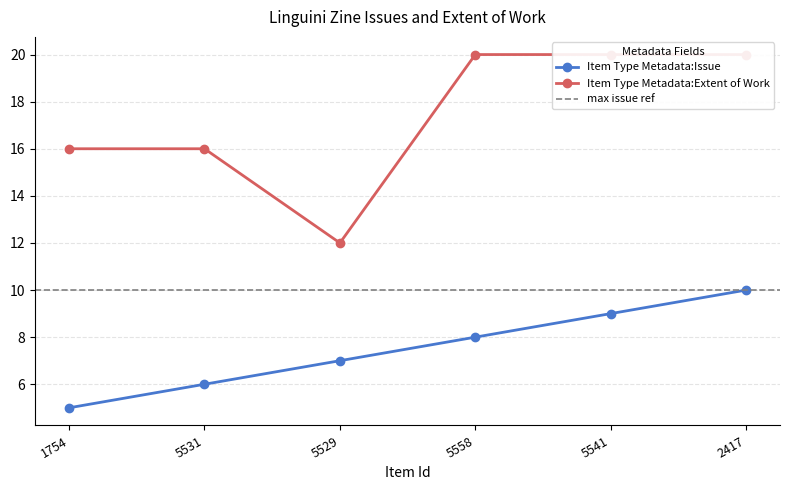

What is the label of the 5th point from the right?

5531